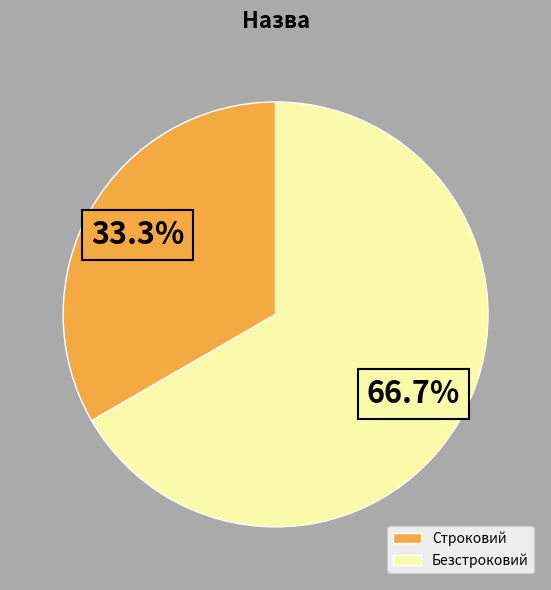

Count the number of slices in the pie.

2